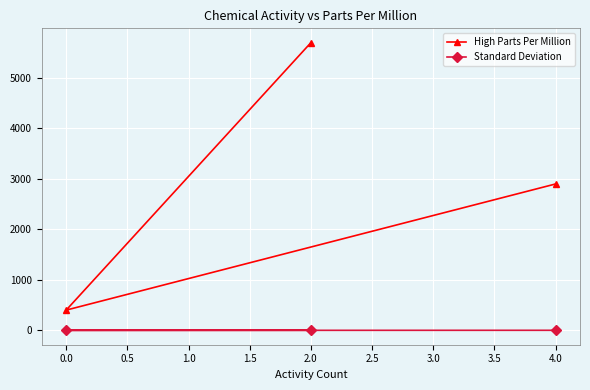

At which category is the sum across all series the highest?

2.0